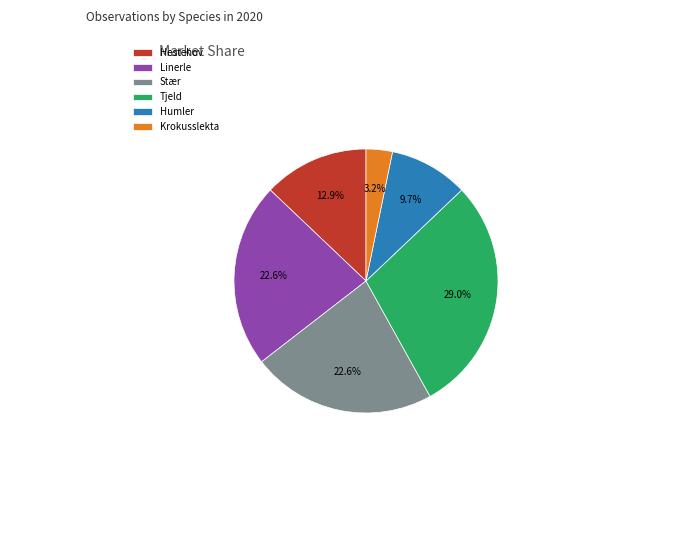

Combined, what portion of the pie is Humler and Krokusslekta?

12.9%